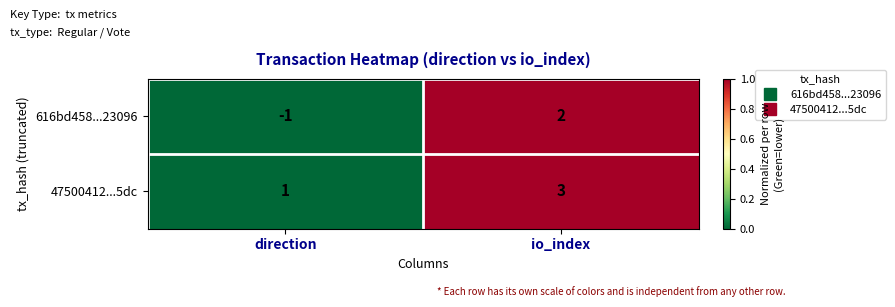

What is the sum of the 47500412...5dc values at direction and io_index?

4